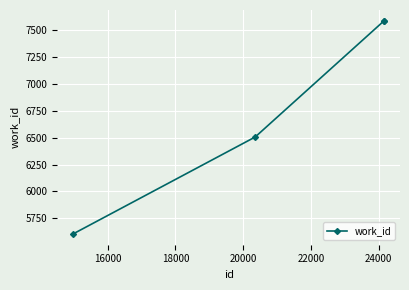

What is the greatest value displayed?

7587